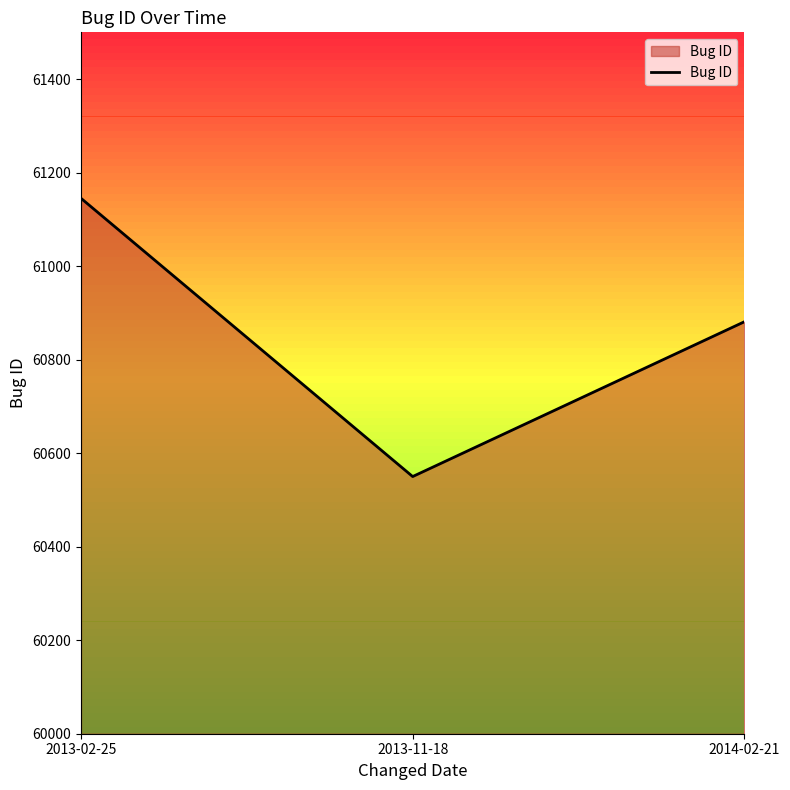

What is the difference between the values at 2014-02-21 and 2013-02-25?

264